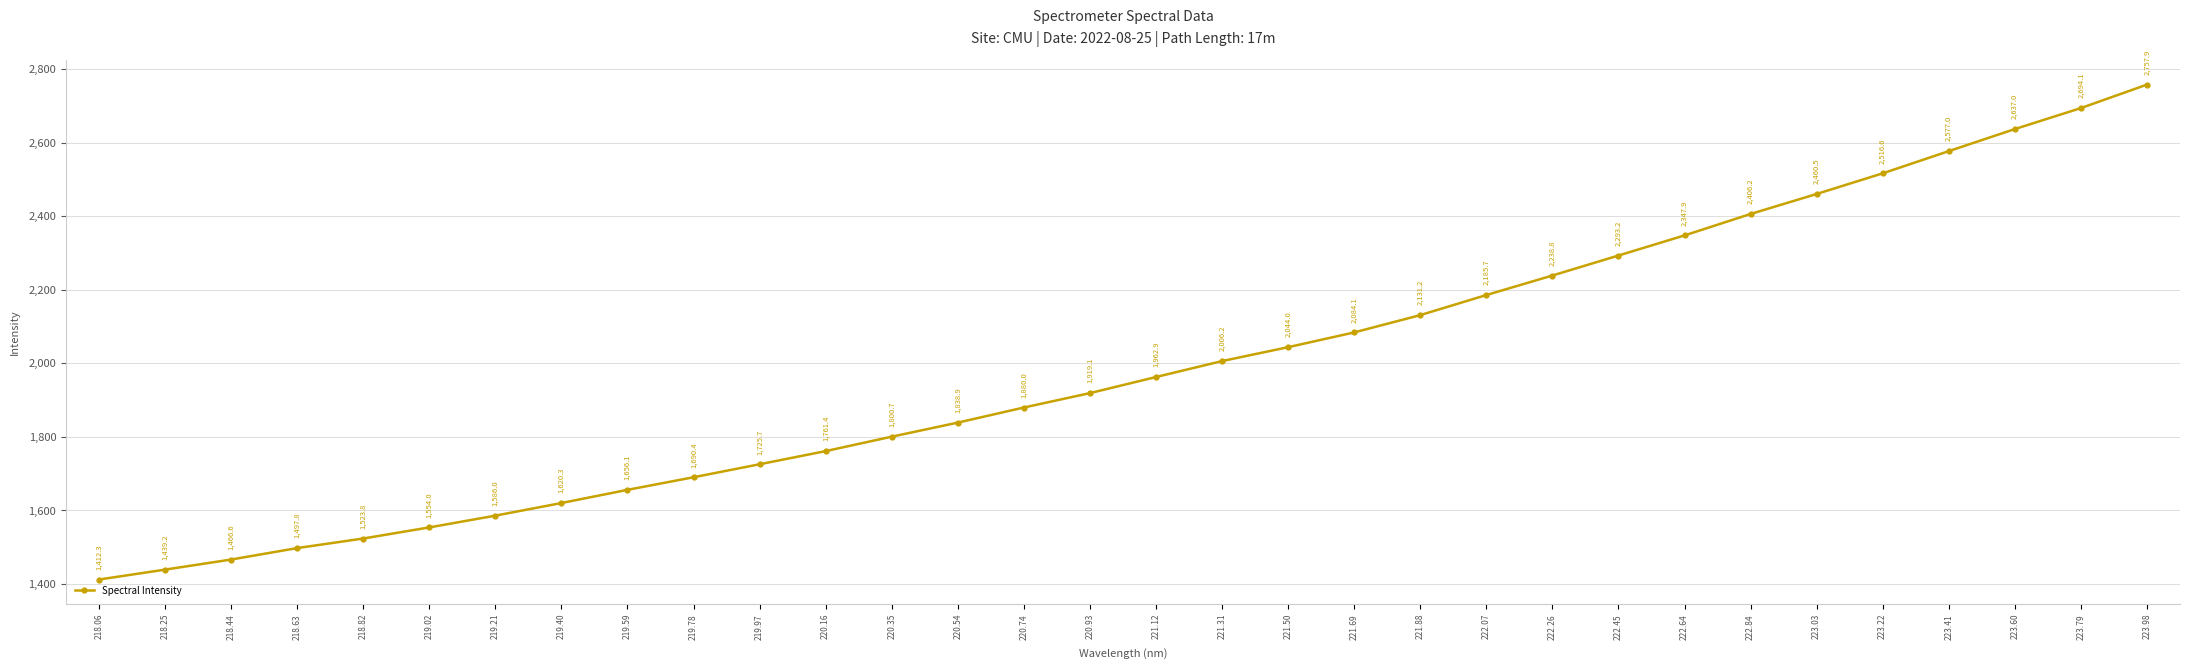

How many data points are less than 1962?

16